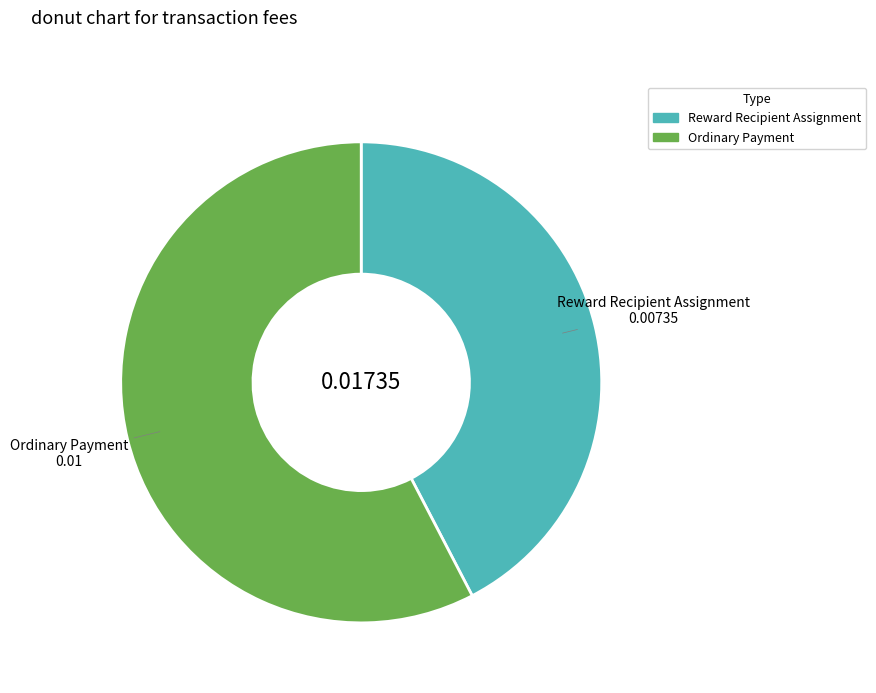

How many segments does this pie chart have?

2